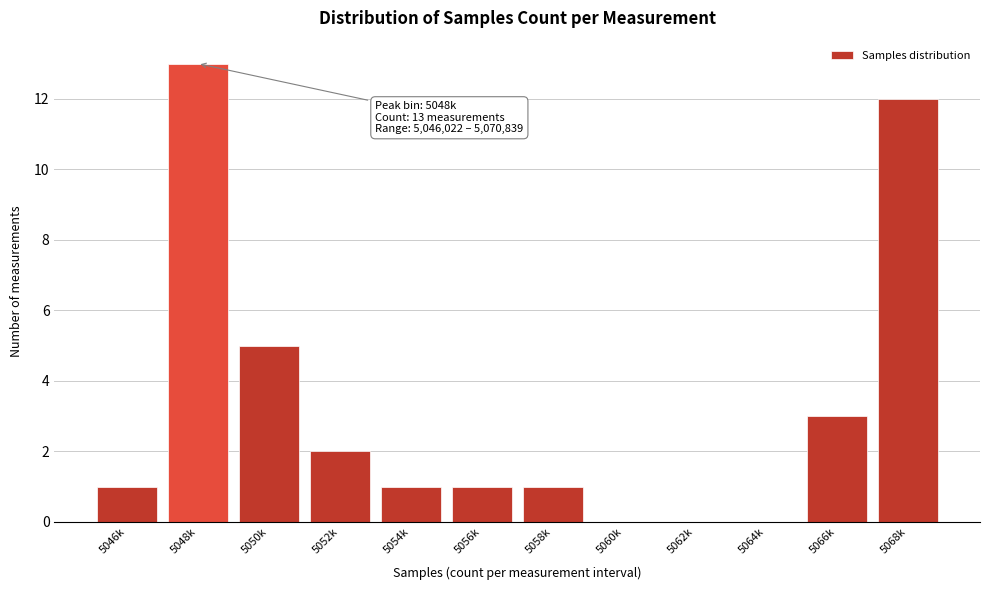

Reading right to left, extract all data points from this chart.

5068k=12	5066k=3	5064k=0	5062k=0	5060k=0	5058k=1	5056k=1	5054k=1	5052k=2	5050k=5	5048k=13	5046k=1